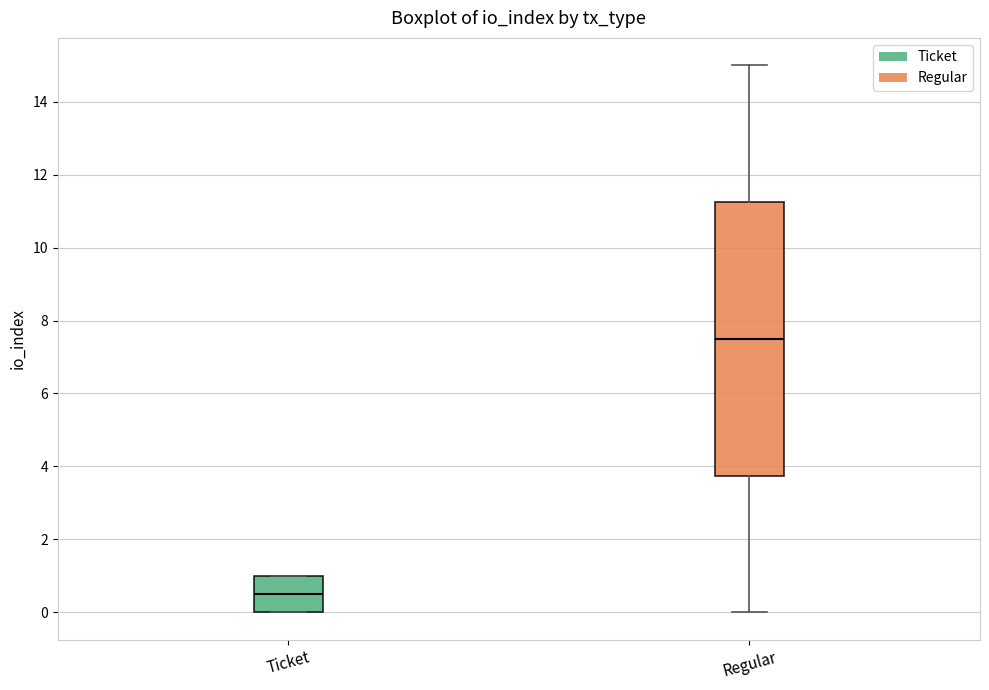

Which box's median line is the lowest?

Ticket